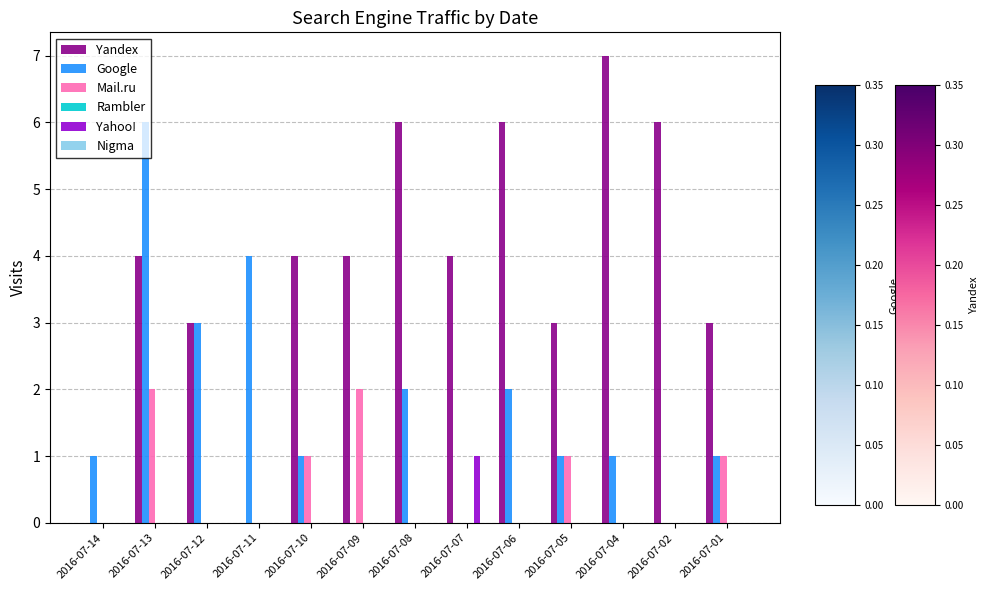

Which series has the largest total across all categories?

Yandex